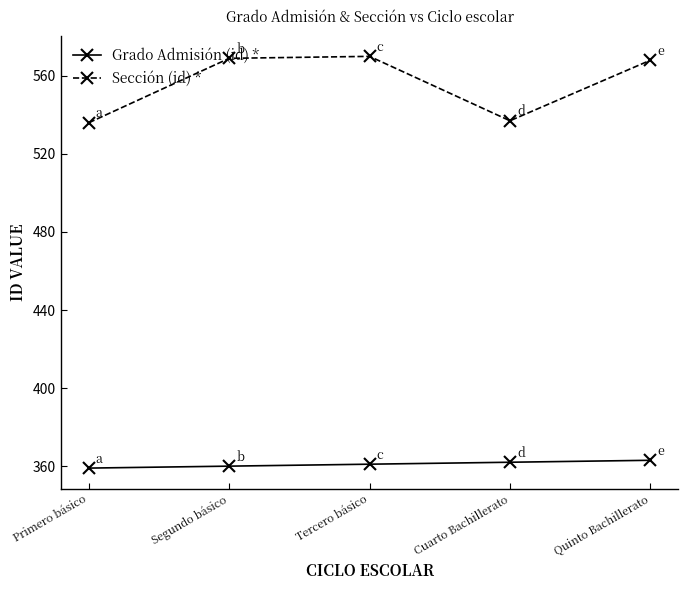

Reading left to right, list all the values displayed in this chart.

Grado Admisión (id) *: 359	360	361	362	363
Sección (id) *: 536	569	570	537	568